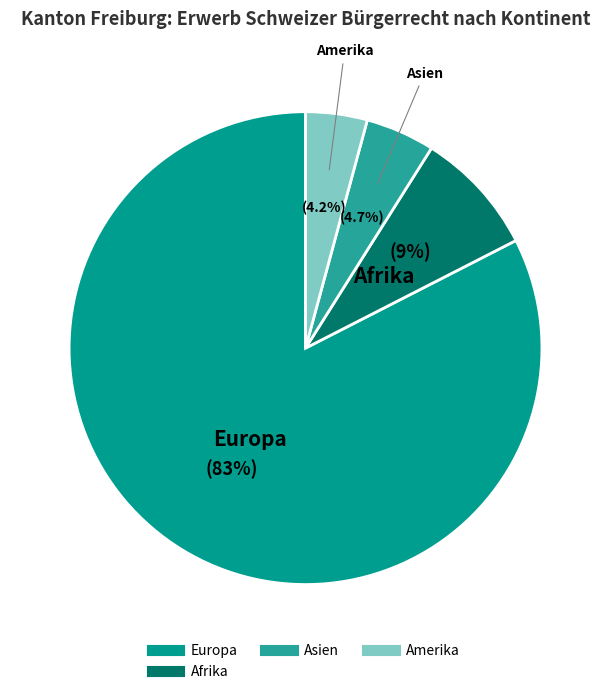

Does any single category account for the majority?

Yes